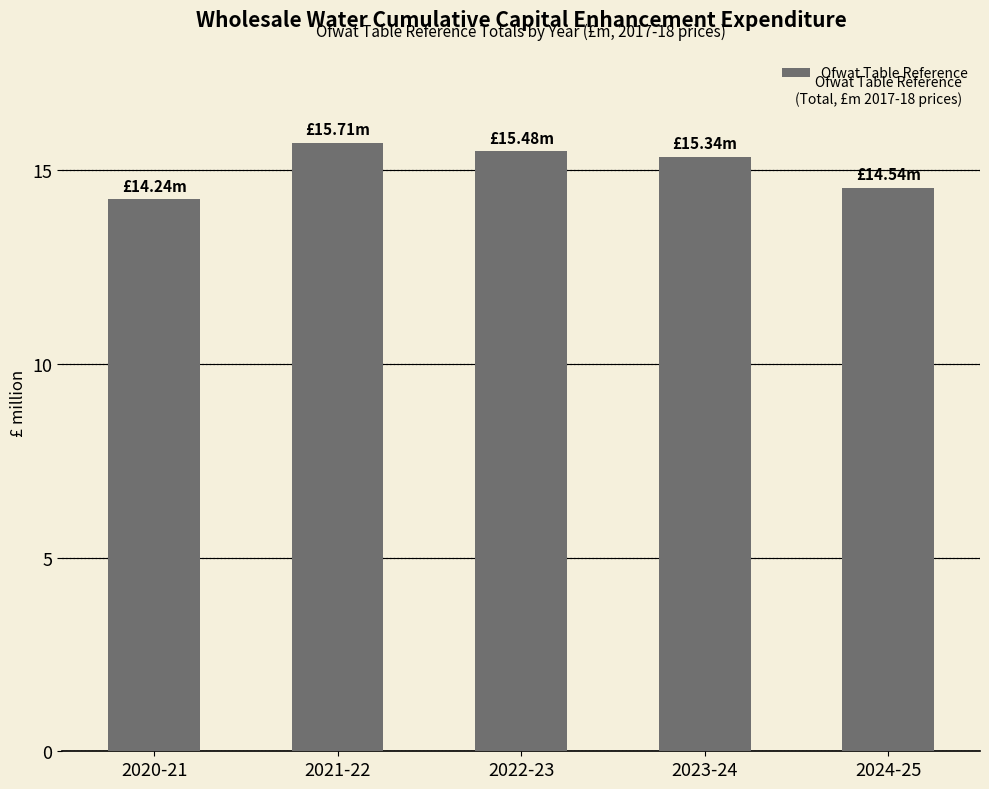

Reading left to right, list all the values displayed in this chart.

2020-21=14.2	2021-22=15.7	2022-23=15.5	2023-24=15.3	2024-25=14.5